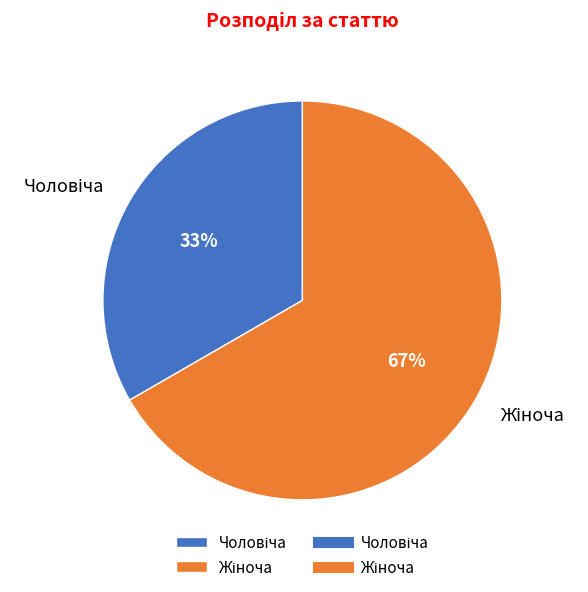

How many segments does this pie chart have?

2